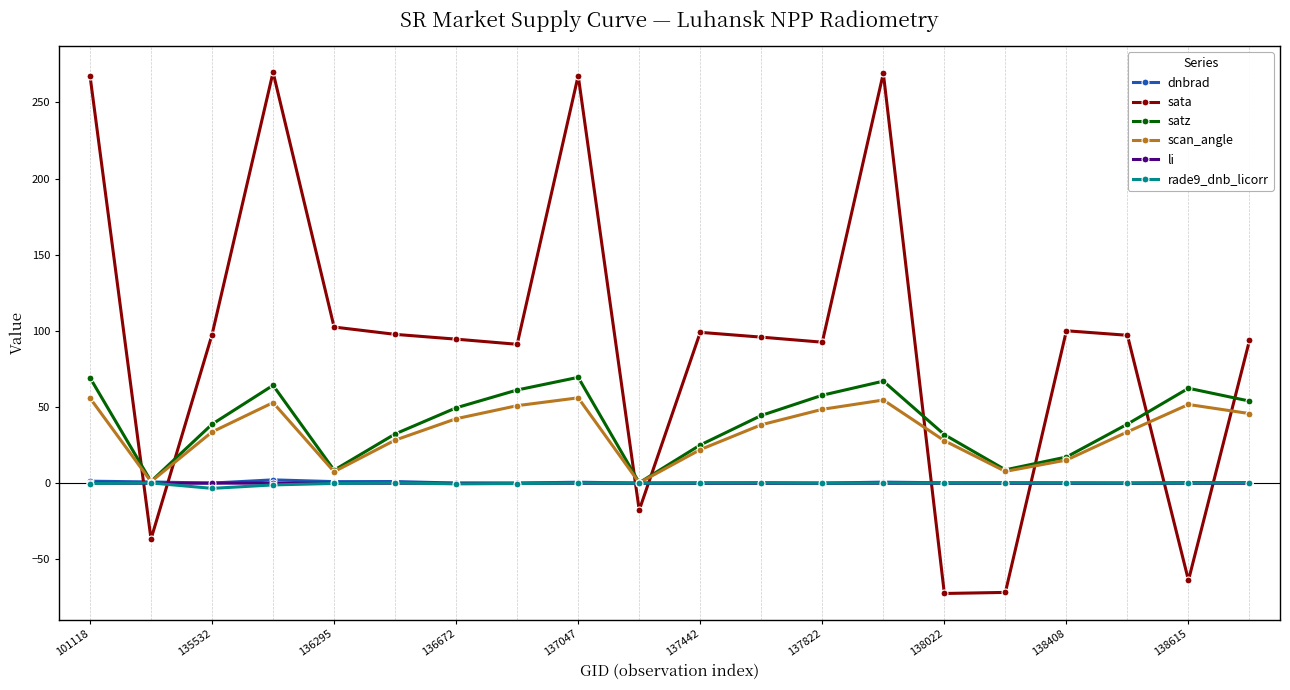

In scan_angle, how many points are lower than both neighbors (excluding endpoints)?

4